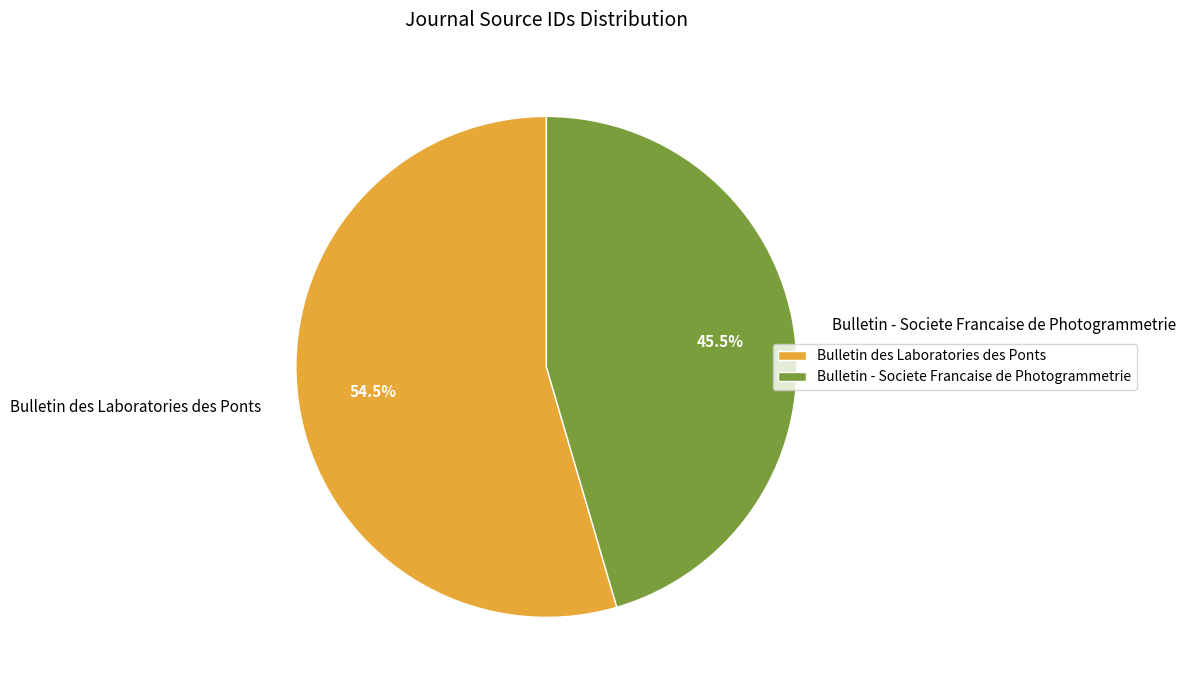

To the nearest percent, what is the average slice percentage?

50%